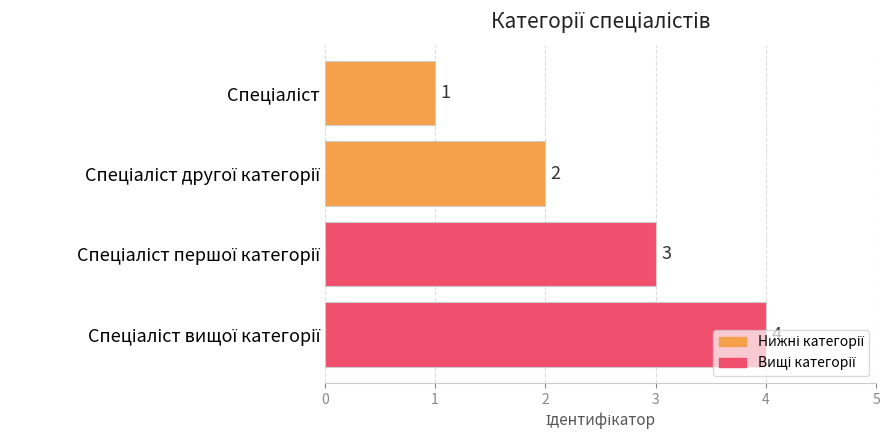

How many values are between 2 and 4?

3